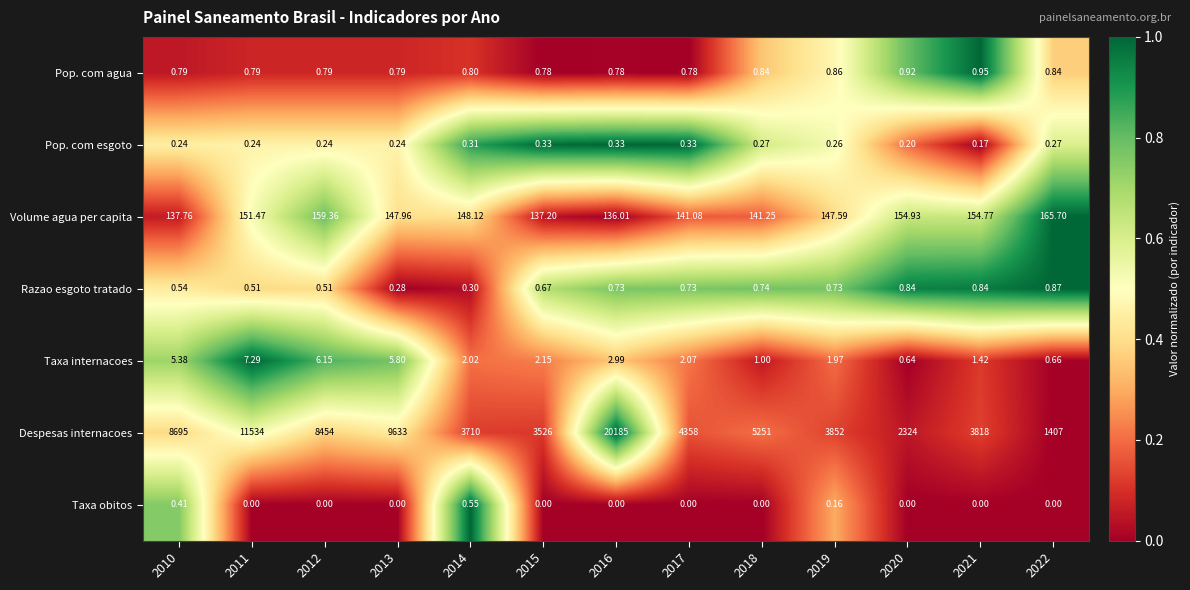

Which series has the largest total across all categories?

Despesas internacoes